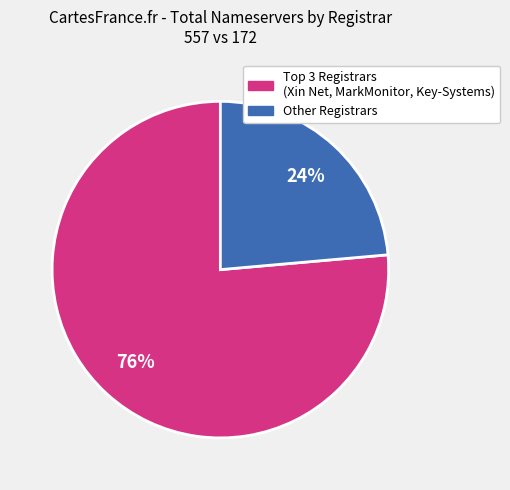

Is there a majority slice in this chart?

Yes